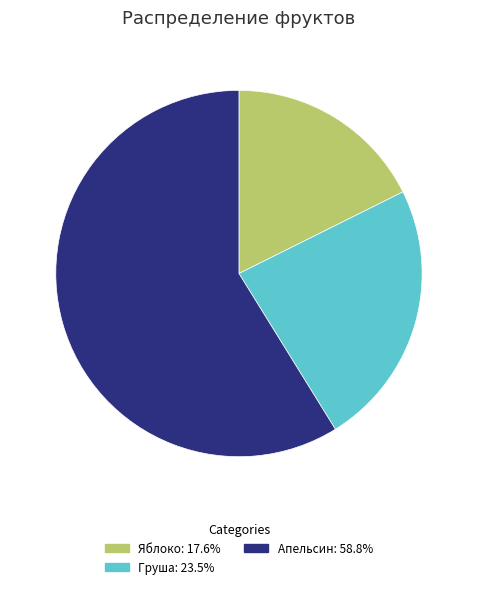

Rank the categories by value from highest to lowest.

Апельсин, Груша, Яблоко